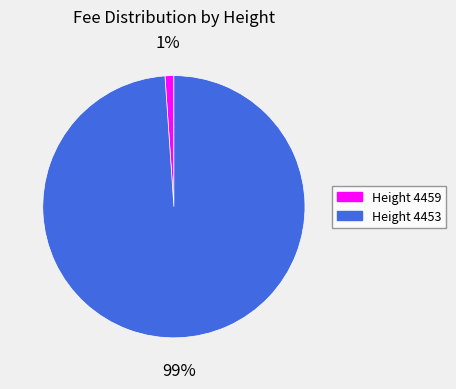

What percentage is the Height 4453 slice, to the nearest percent?

99%